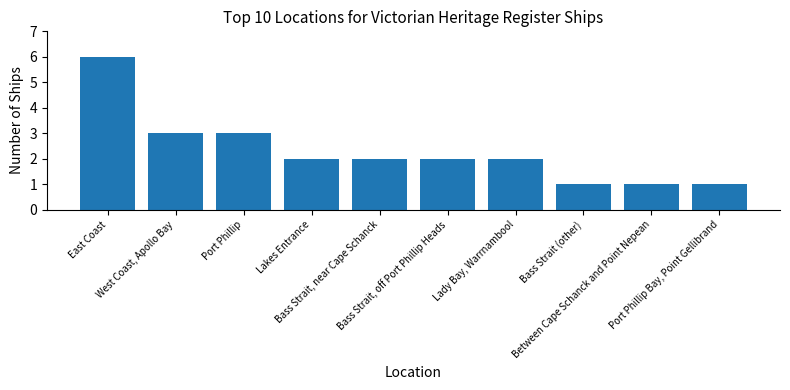

What is the label of the 9th bar from the left?

Between Cape Schanck and Point Nepean